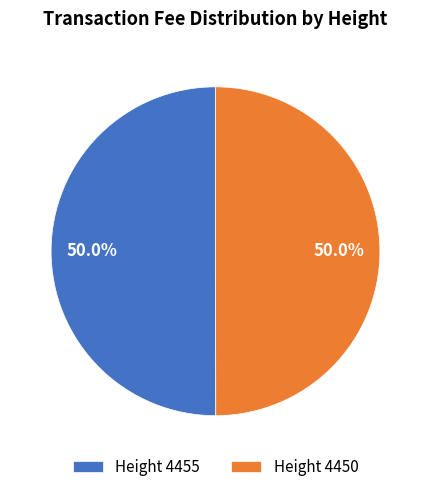

How many slices are in this pie chart?

2